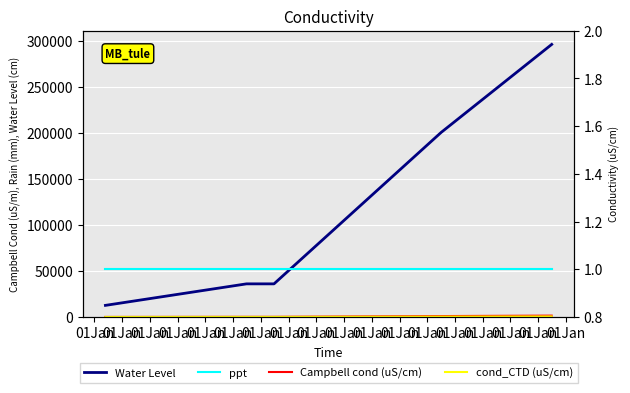

What is the sum of all cond_CTD (uS/cm) values?

1163.0